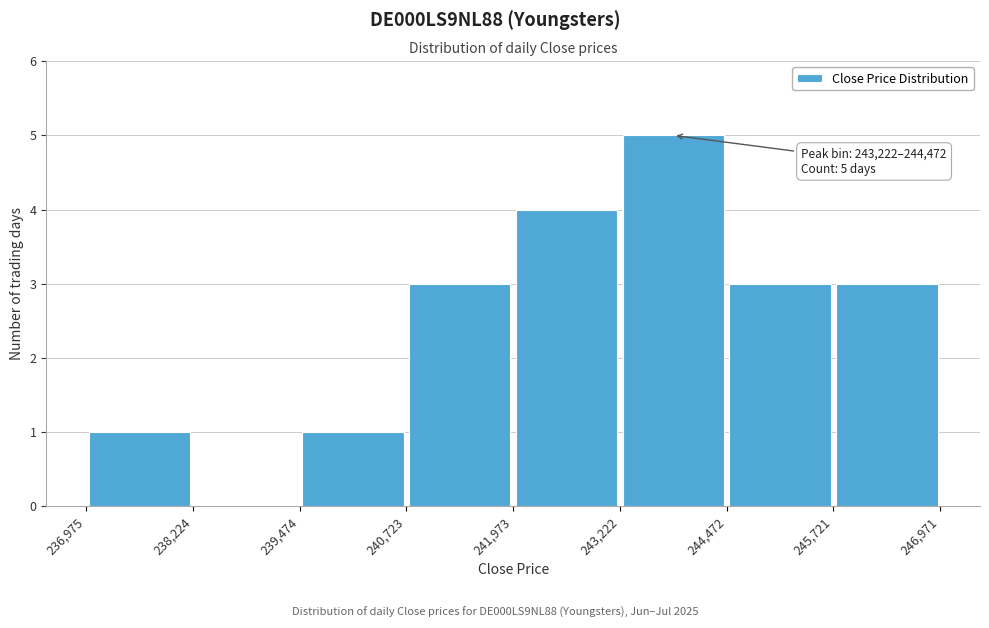

Which range on the x-axis has the tallest bar?

243,222 to 244,472